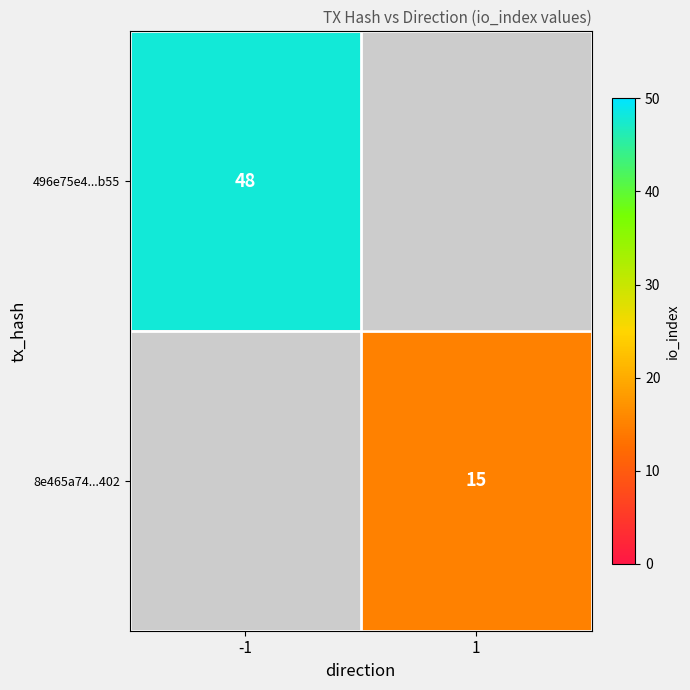

At how many categories does at least one series exceed 45?

1